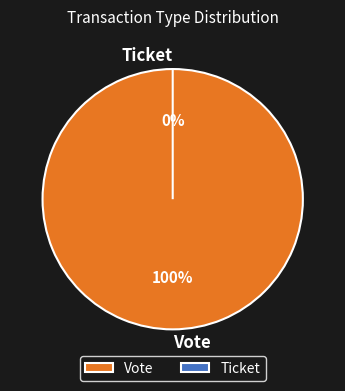

Count the number of slices in the pie.

2